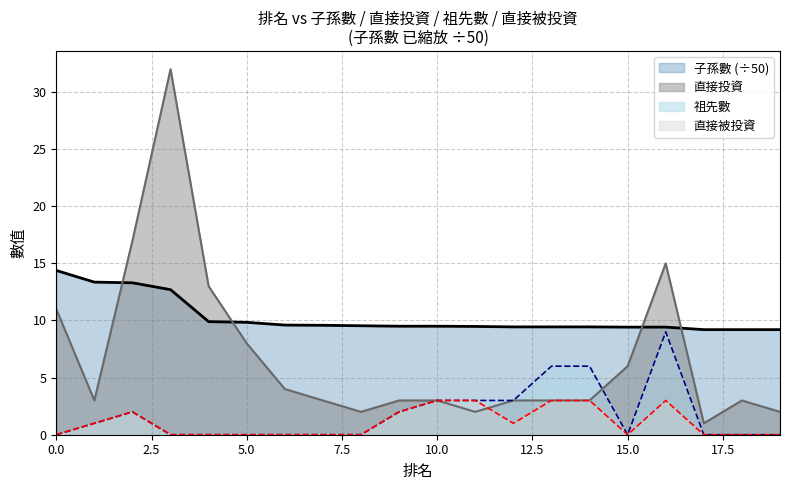

What is the difference between the second highest and second lowest values in the 直接被投資 series?

3.0